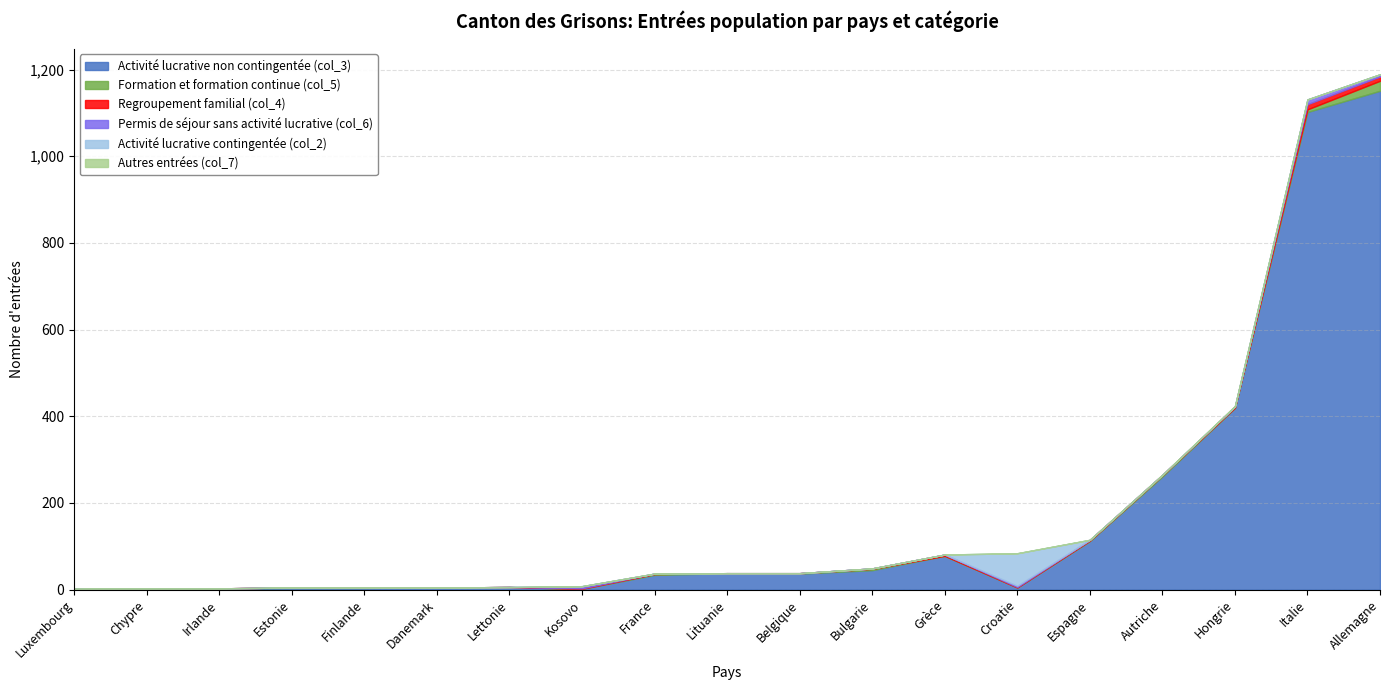

How many data points does each series have?

19